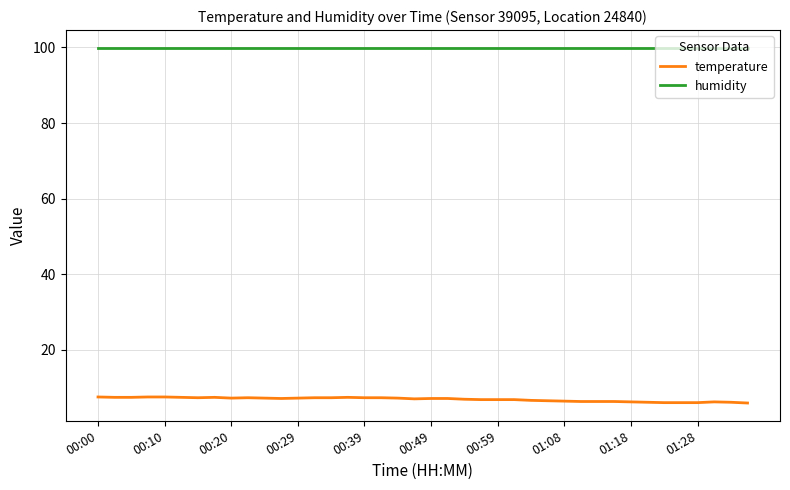

Count the number of categories in the chart.

40